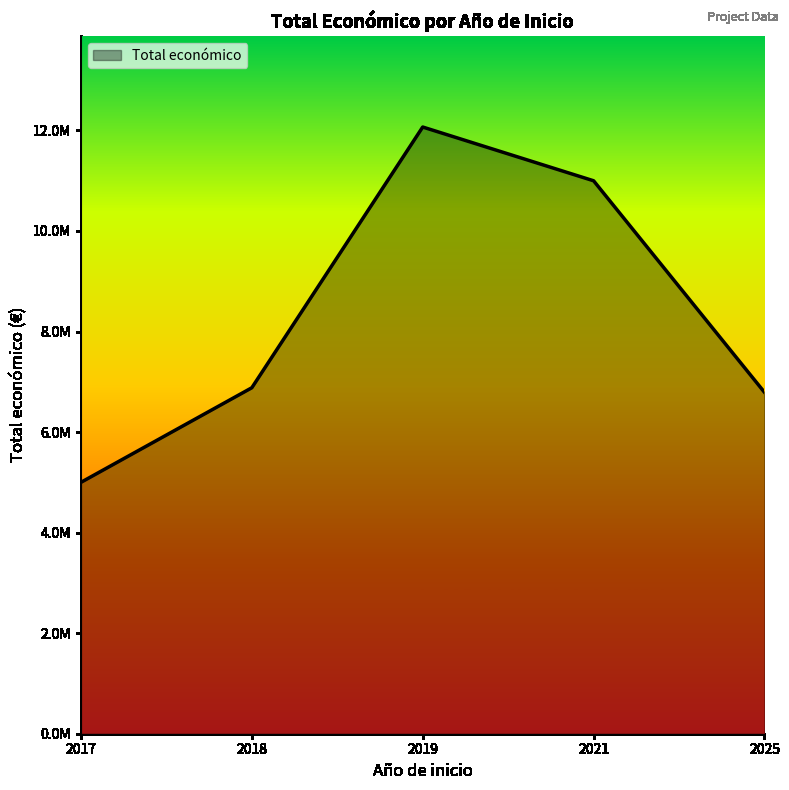

Does the chart display data point markers on the line(s)?

No